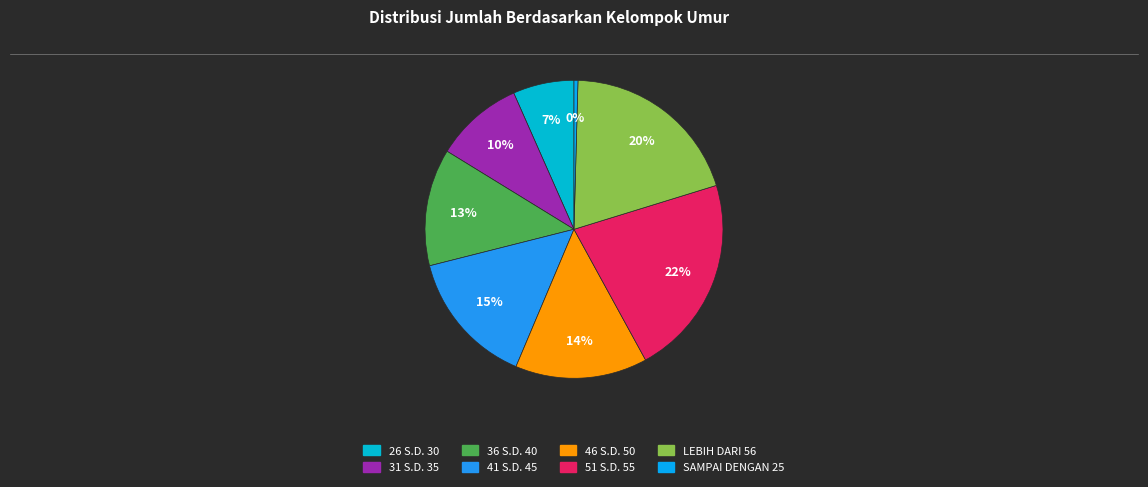

What is the change in value from 31 S.D. 35 to LEBIH DARI 56?

+4924